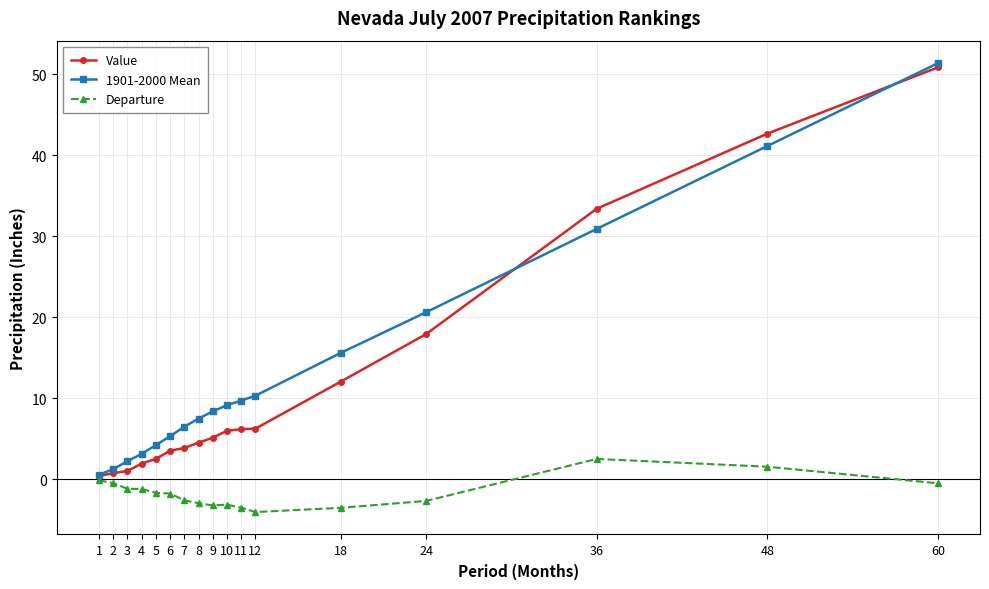

What is the average value of the Departure series?

-1.7